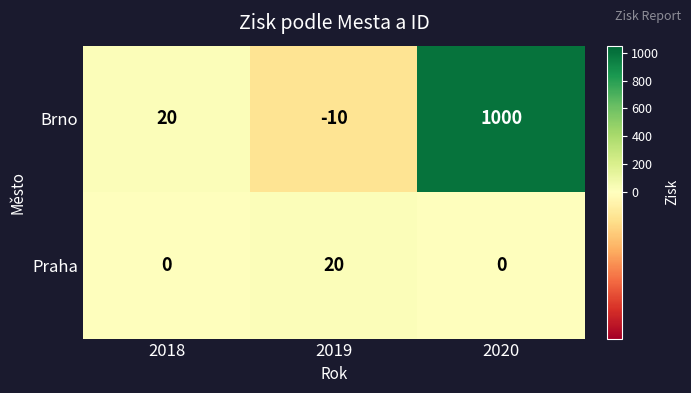

What is the lowest value of the Brno series?

-10